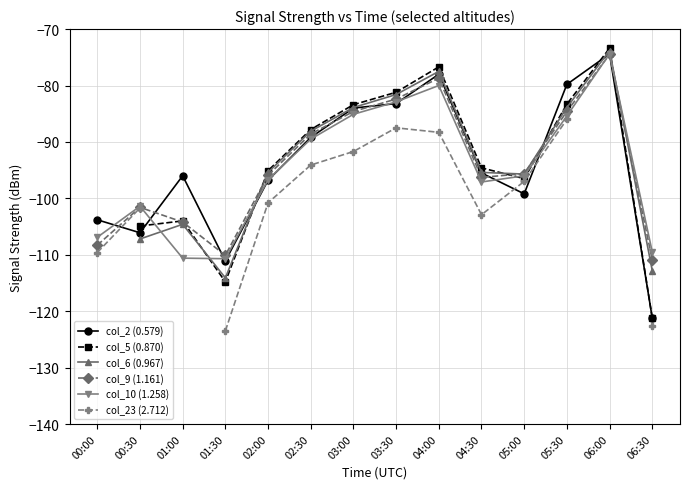

How many times do col_6 (0.967) and col_2 (0.579) cross each other?

3